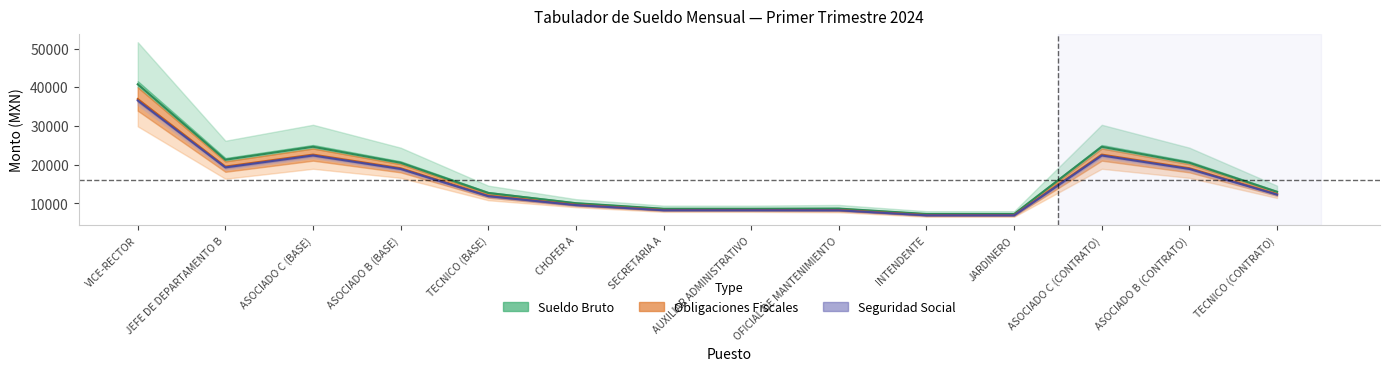

What is the value of the sueldo_bruto point at the 7th from the left?

8302.6